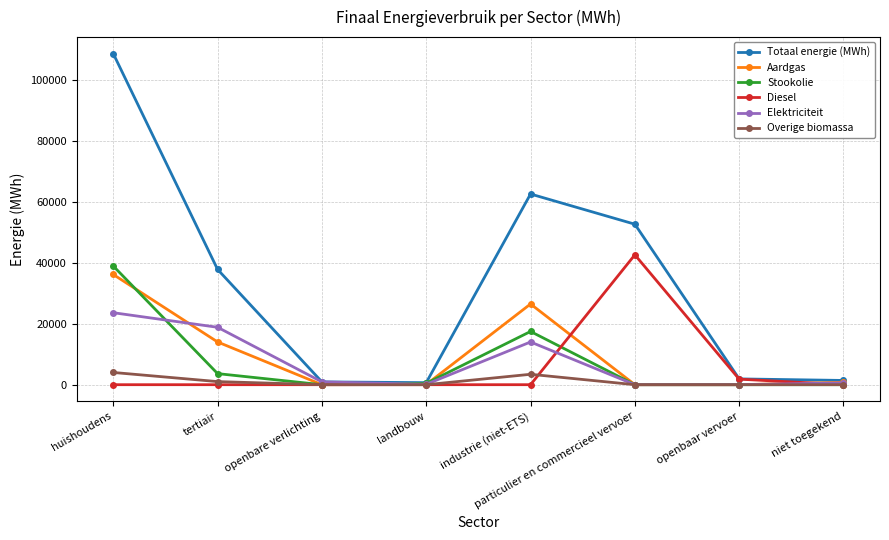

What is the sum of all Overige biomassa values?

8457.5